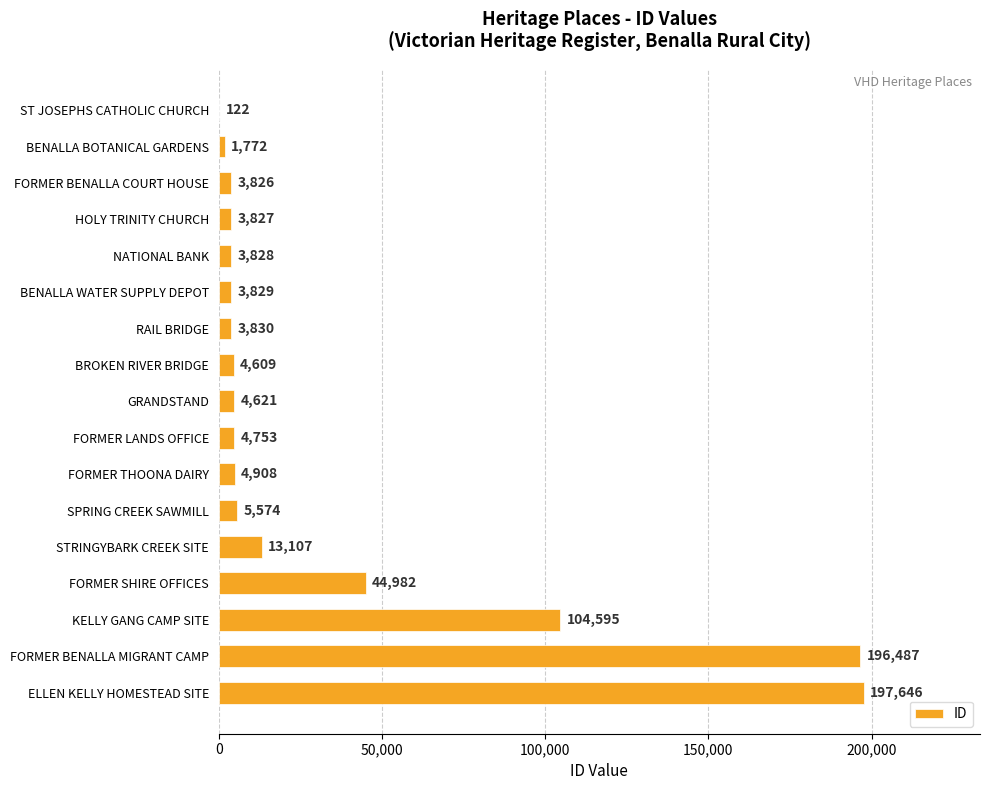

How many data points does each series have?

17